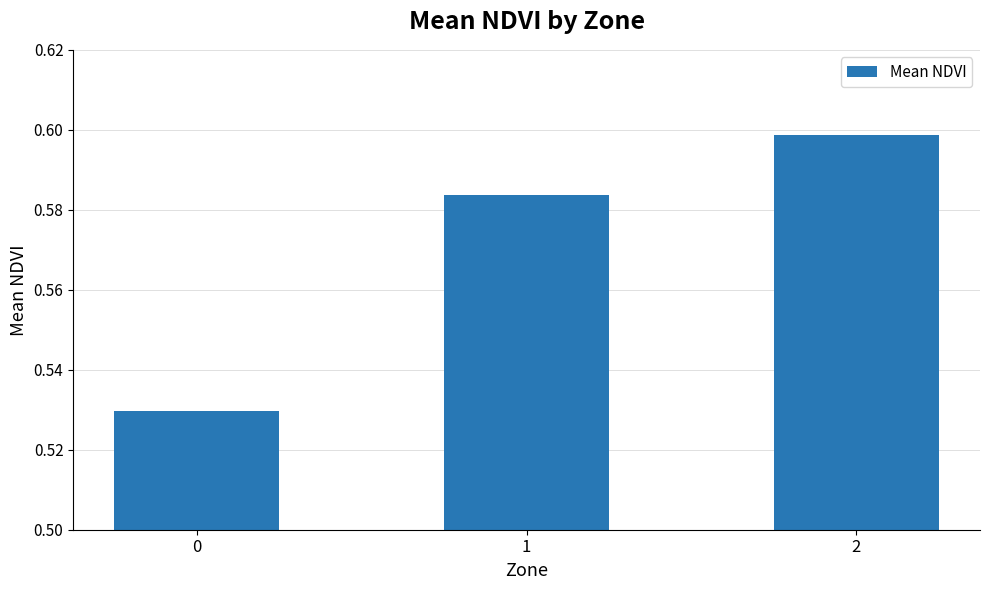

How many distinct data groups are displayed?

1